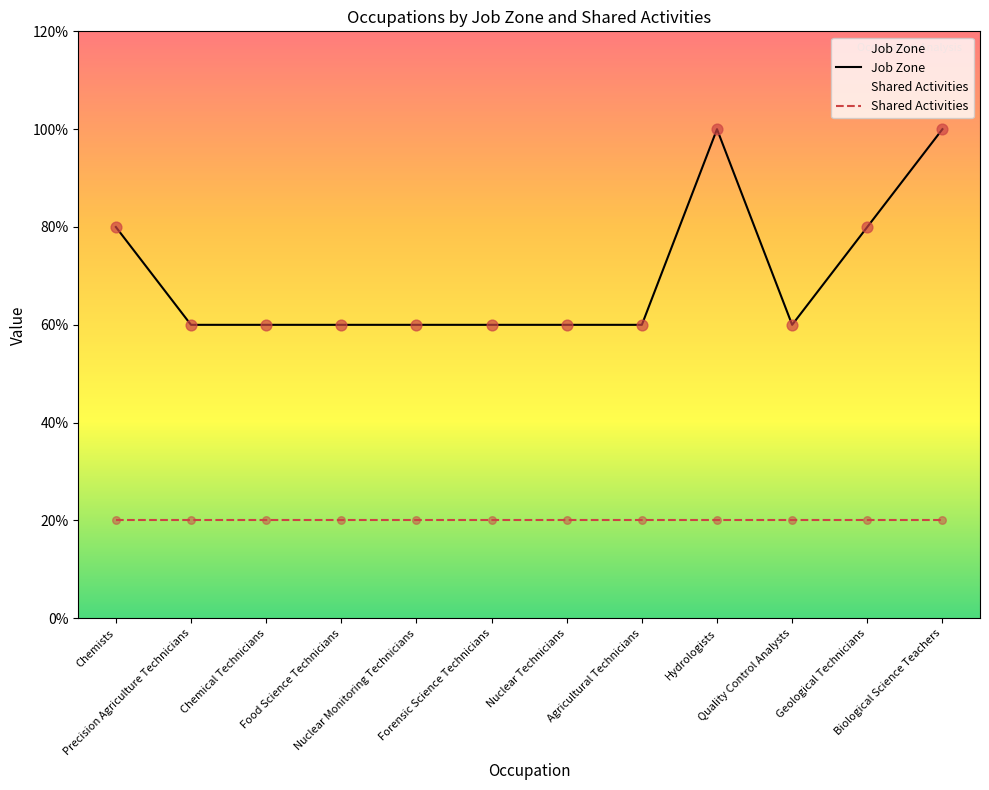

What are all the series names shown in the legend?

Job Zone, Shared Activities